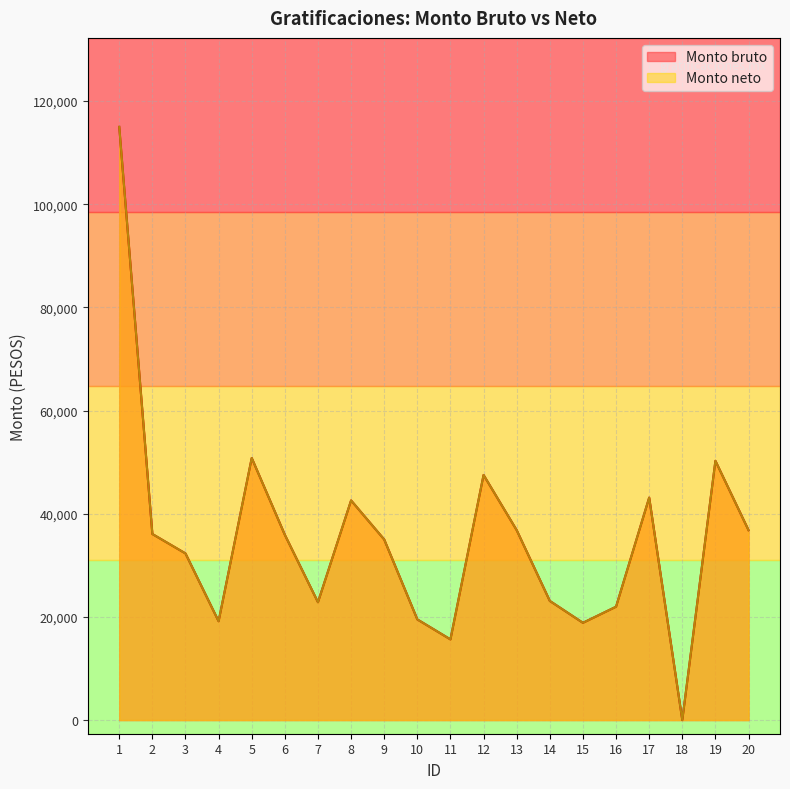

What is the total value across all series at 1?

229966.9